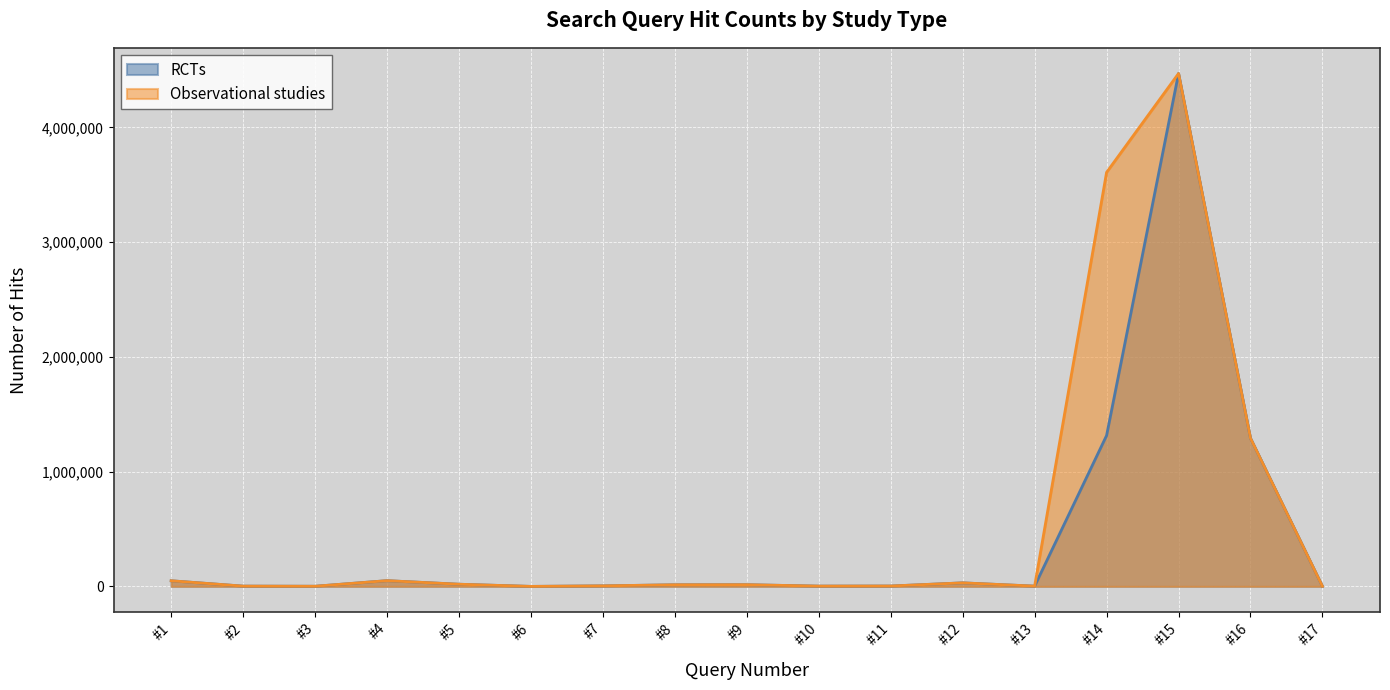

What is the value of the RCTs point at the 6th from the left?

104